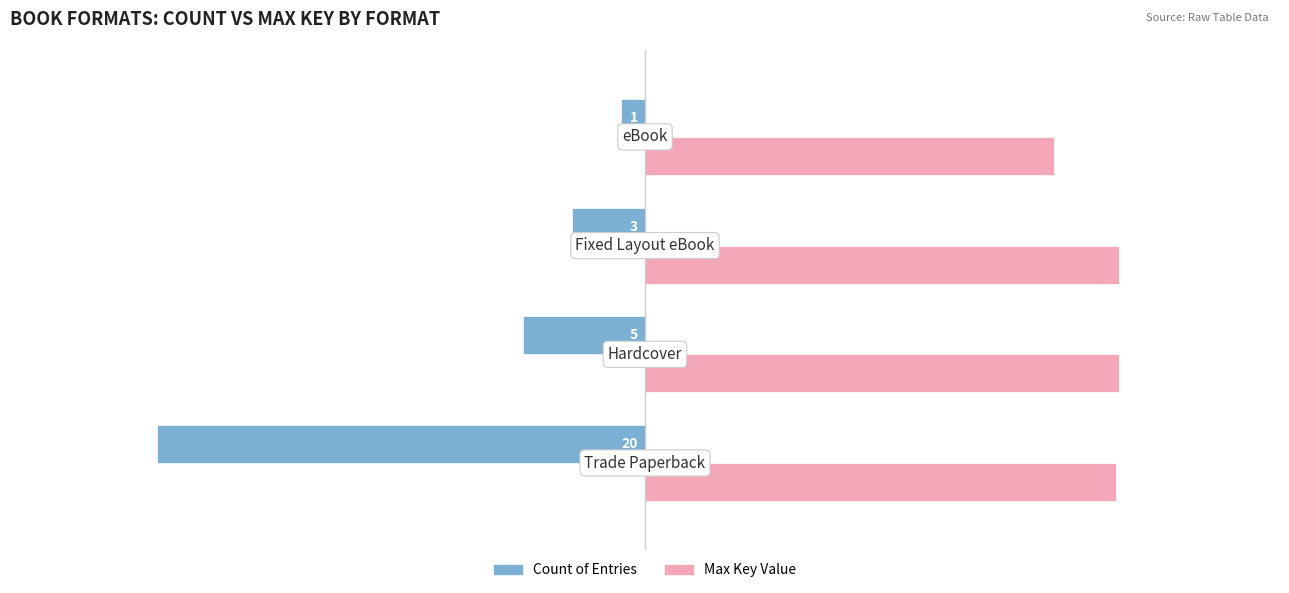

What are all the series names shown in the legend?

Count of Entries, Max Key Value